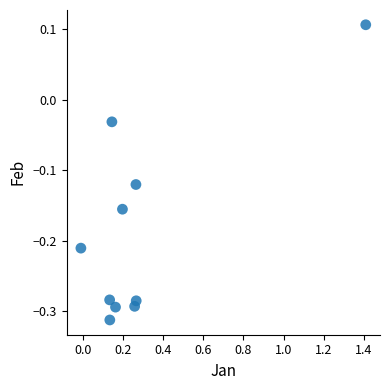

What is the average X value?

0.3